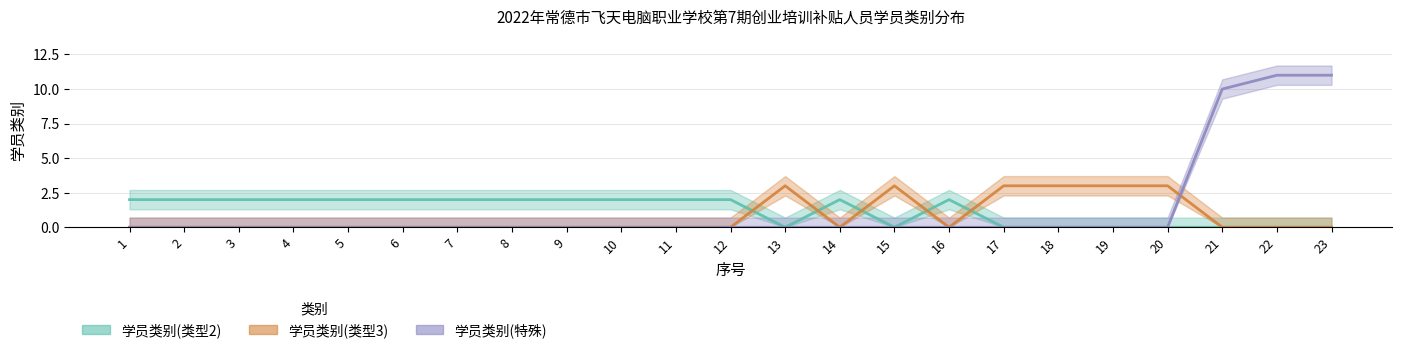

How many times do 学员类别(类型3) and 学员类别(特殊) cross each other?

1